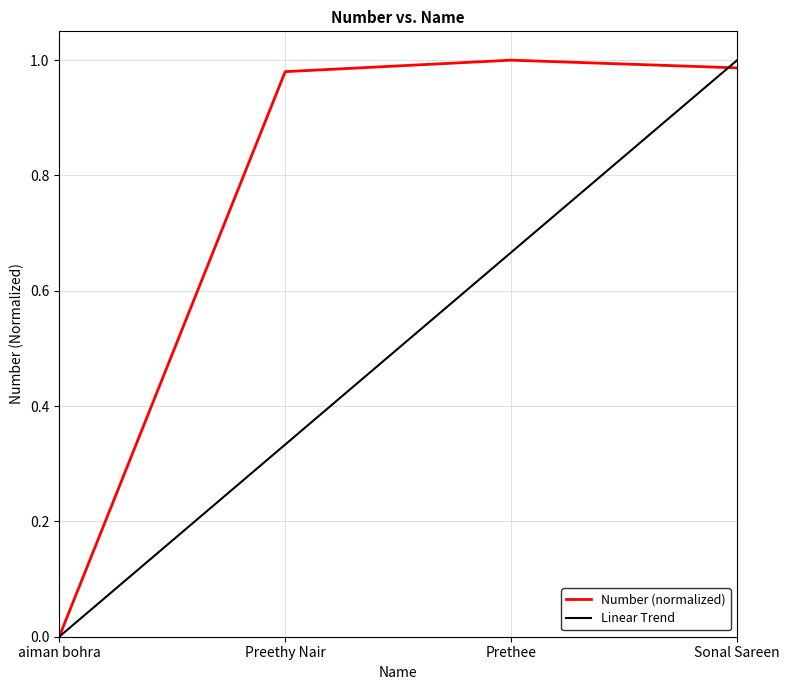

What is the difference between the maximum and minimum values?

1.0